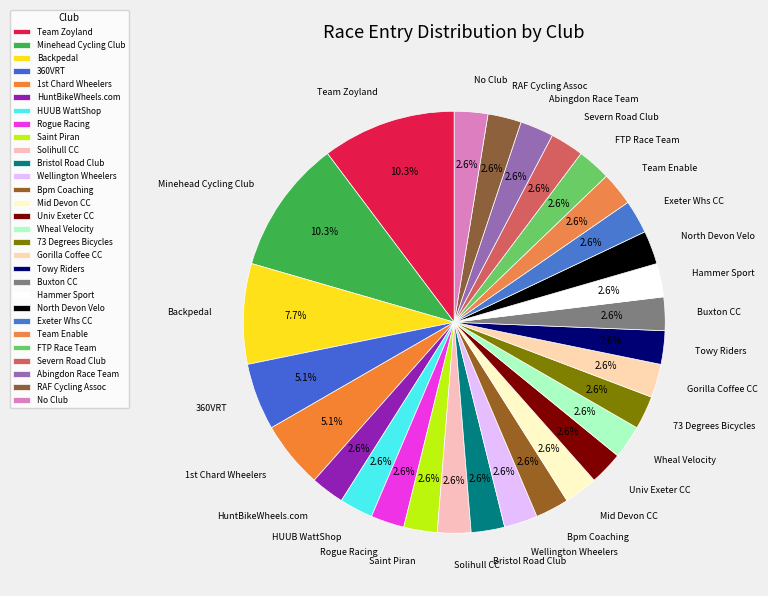

Between Backpedal and Severn Road Club, which is larger?

Backpedal